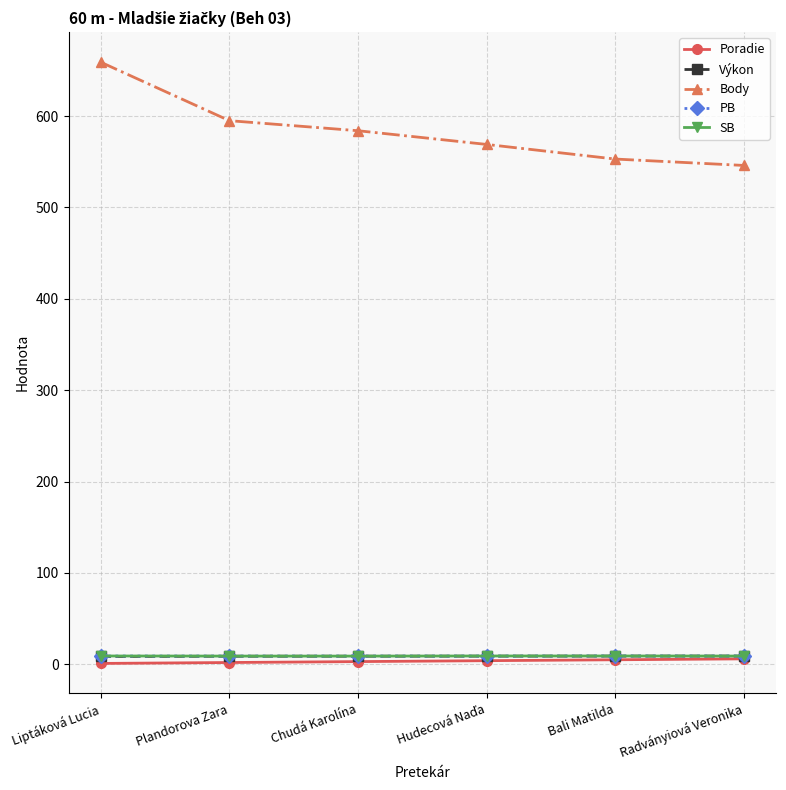

True or false: Body and SB cross at least once.

False